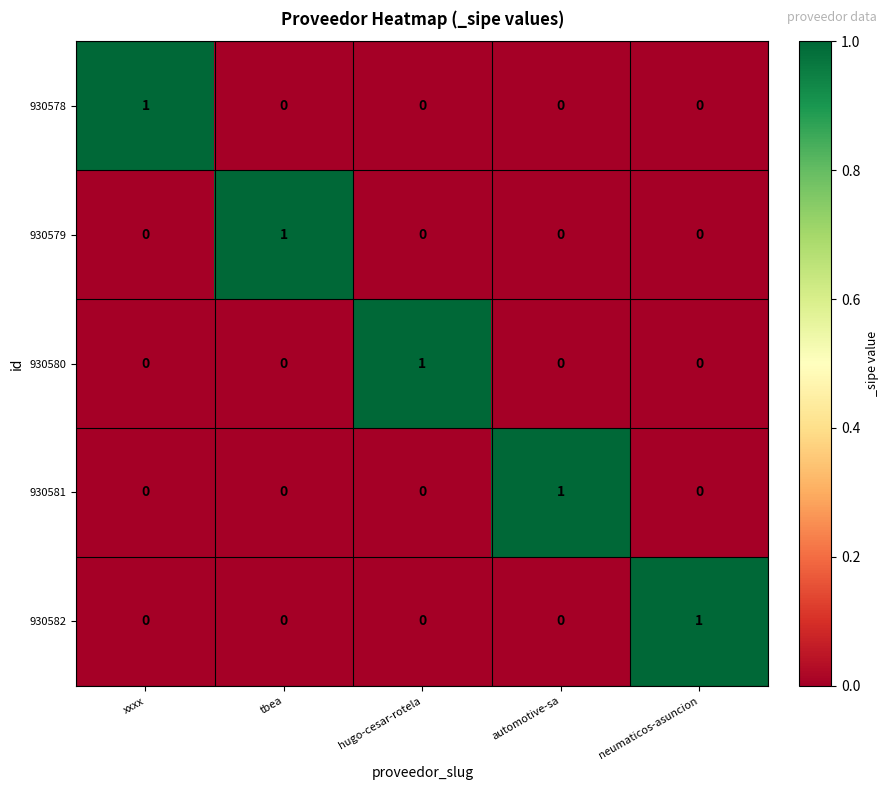

Is it true that 930582 equals 1 at hugo-cesar-rotela?

False